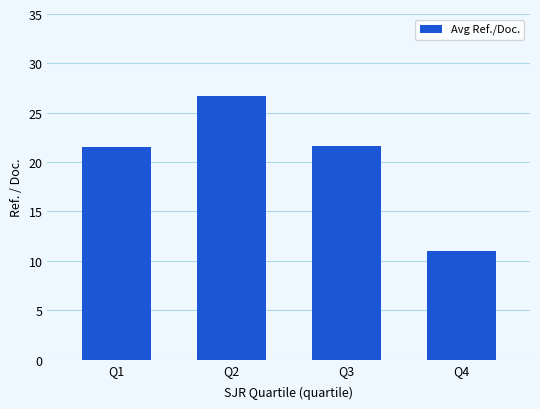

Is it true that the value at Q4 is 11.0?

True